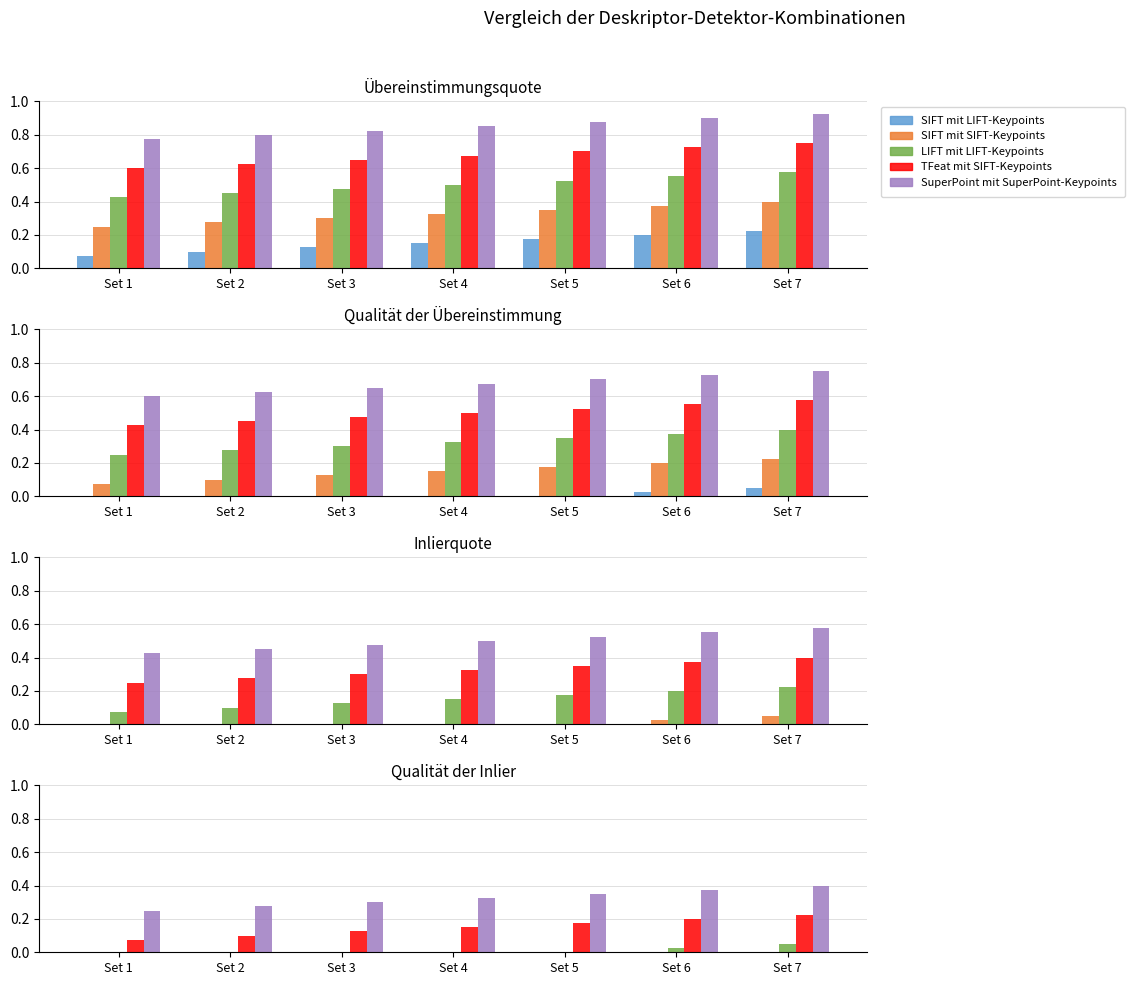

Are the bars horizontal?

No